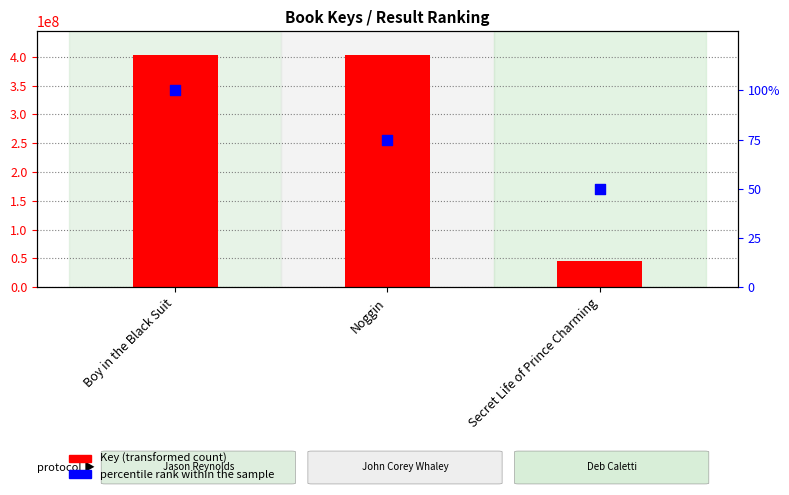

Which series reaches the maximum Y coordinate?

Key (transformed count)